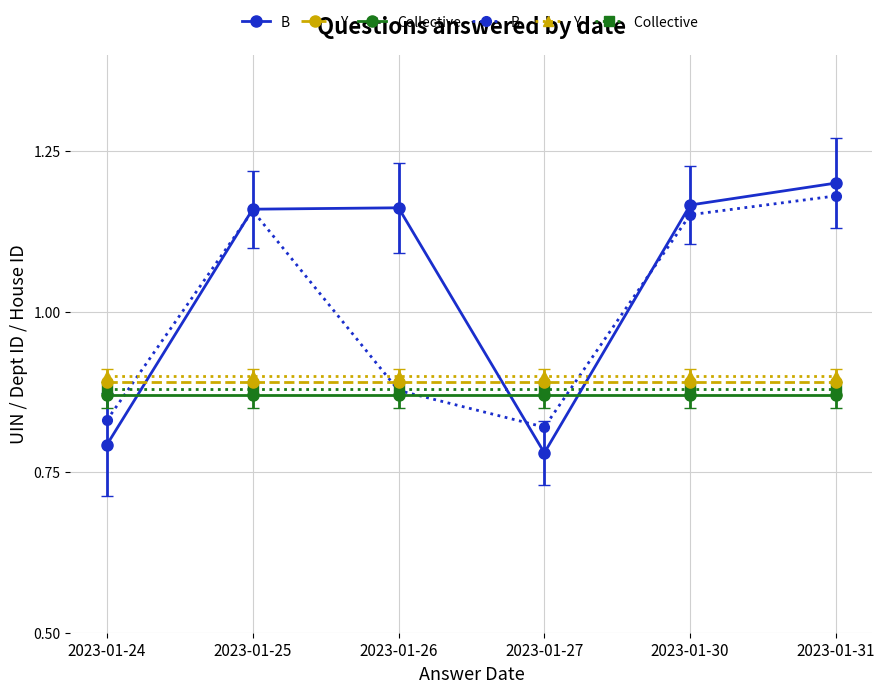

What is the total value across all series at 2023-01-30?

5.9